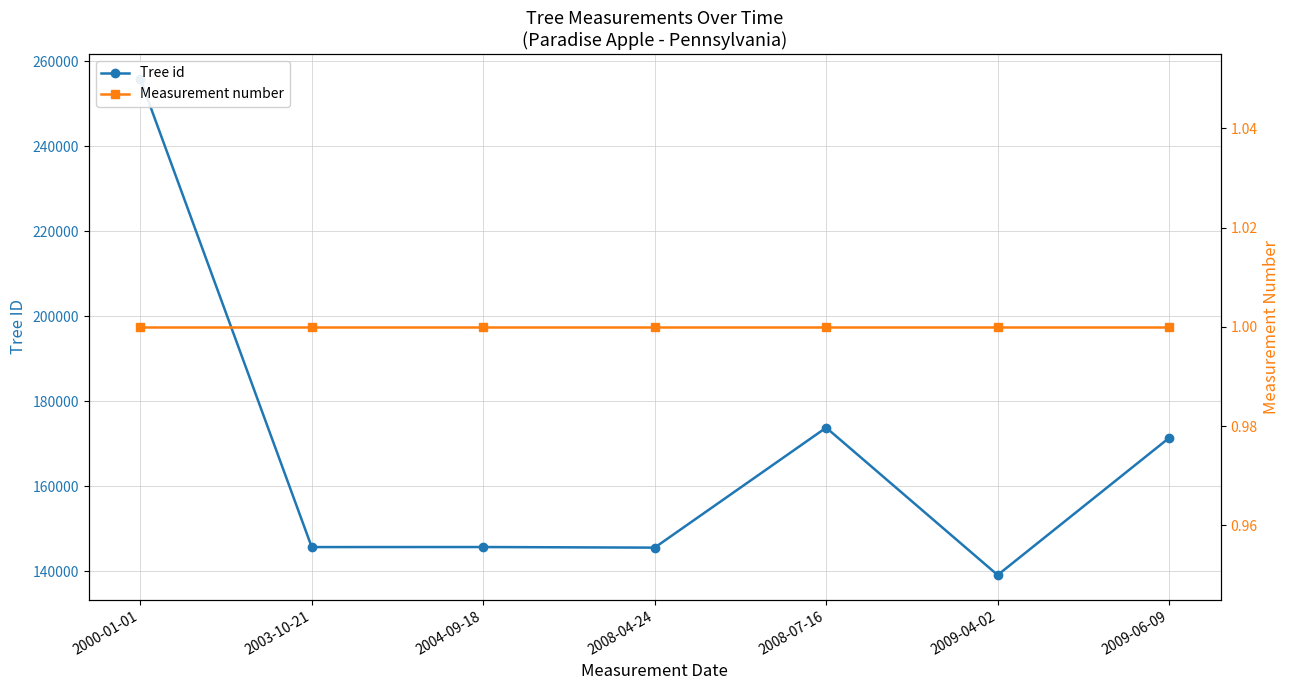

The Tree id series shows 72661 at 2009-06-09. True or false?

False